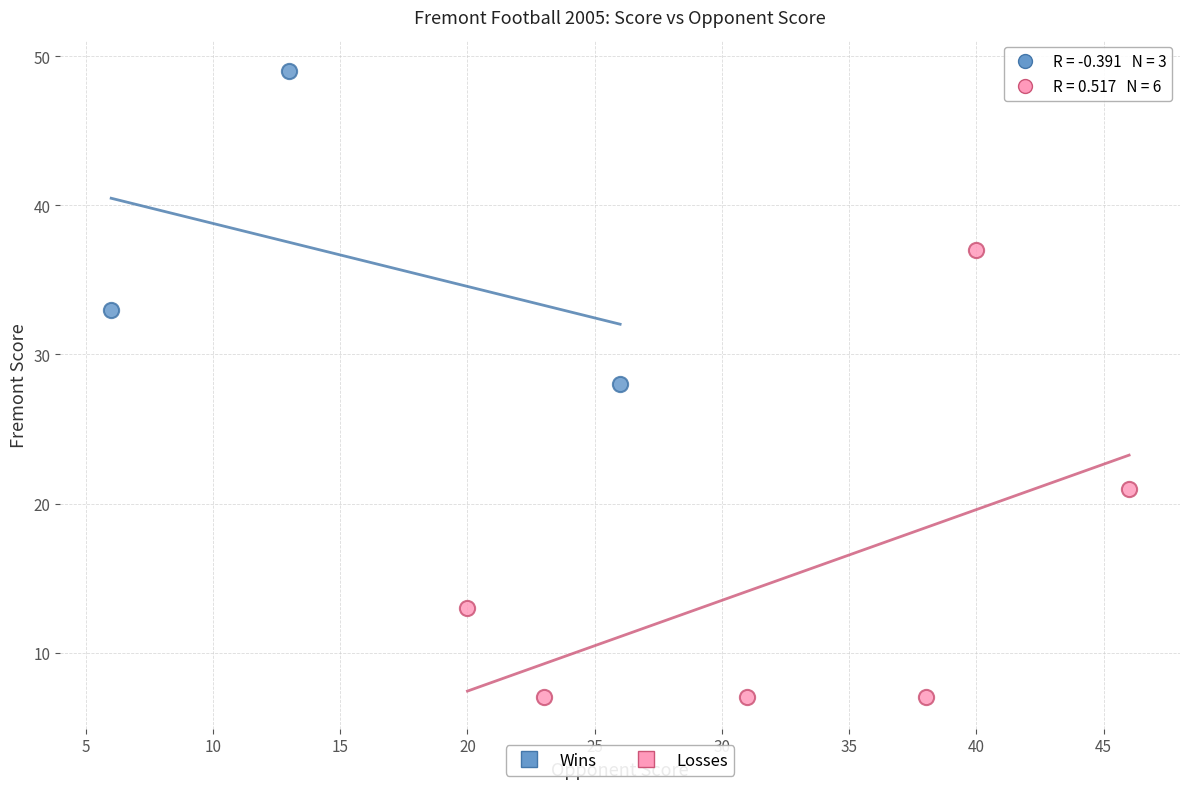

Which series contains the lowest Y value?

Losses